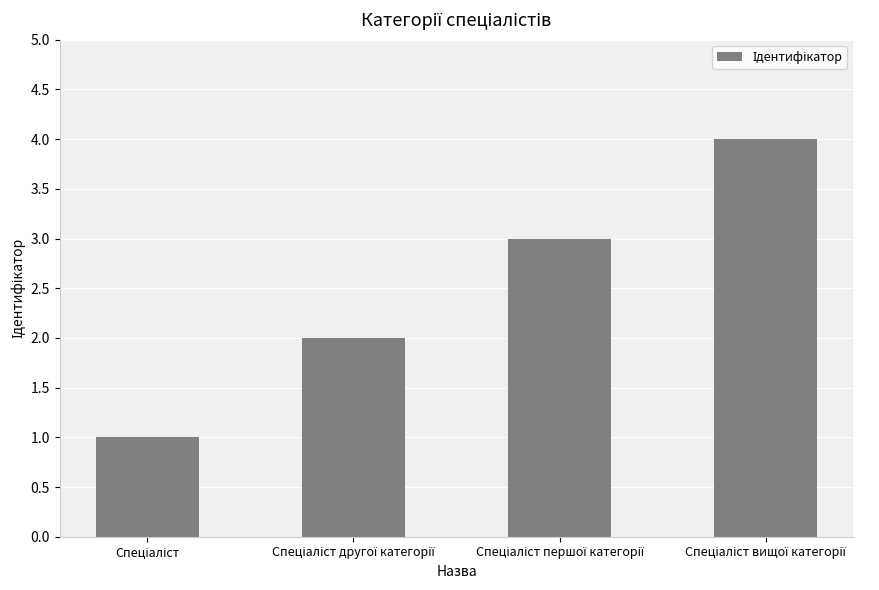

What is the difference between the maximum and minimum values?

3